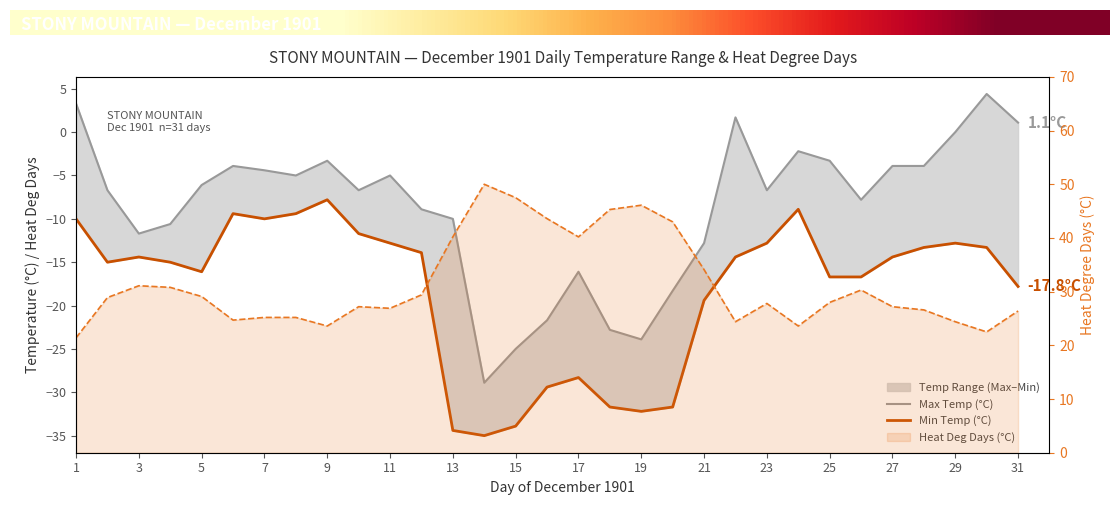

In Max Temp (C), how many points are lower than both neighbors (excluding endpoints)?

7